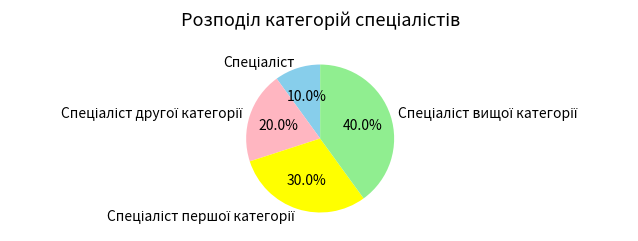

Is there any slice that represents more than half of the pie?

No